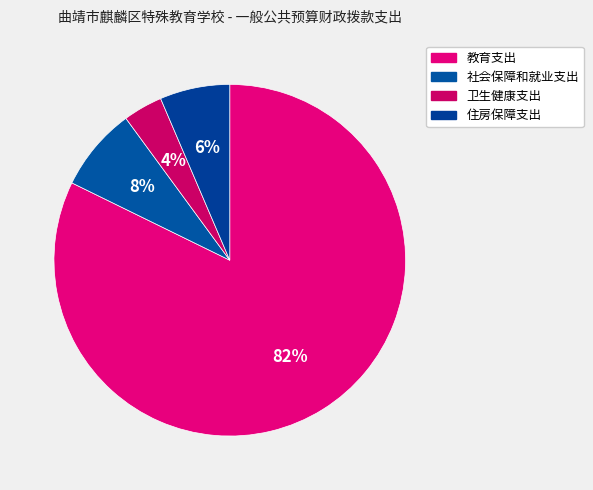

How many segments does this pie chart have?

4